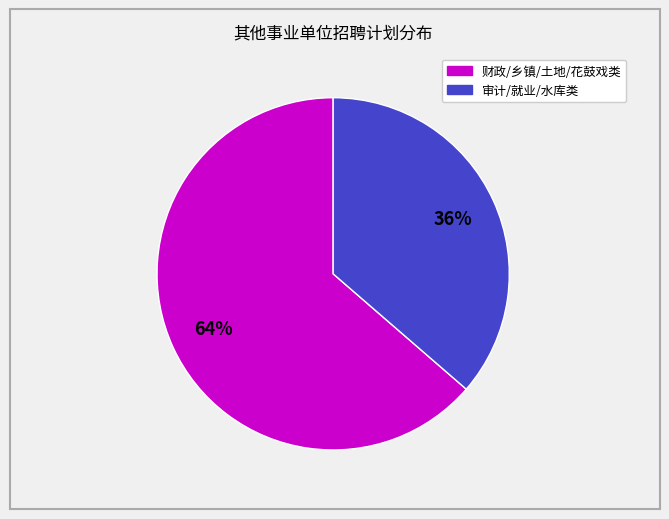

To the nearest percent, what is the average slice percentage?

50%